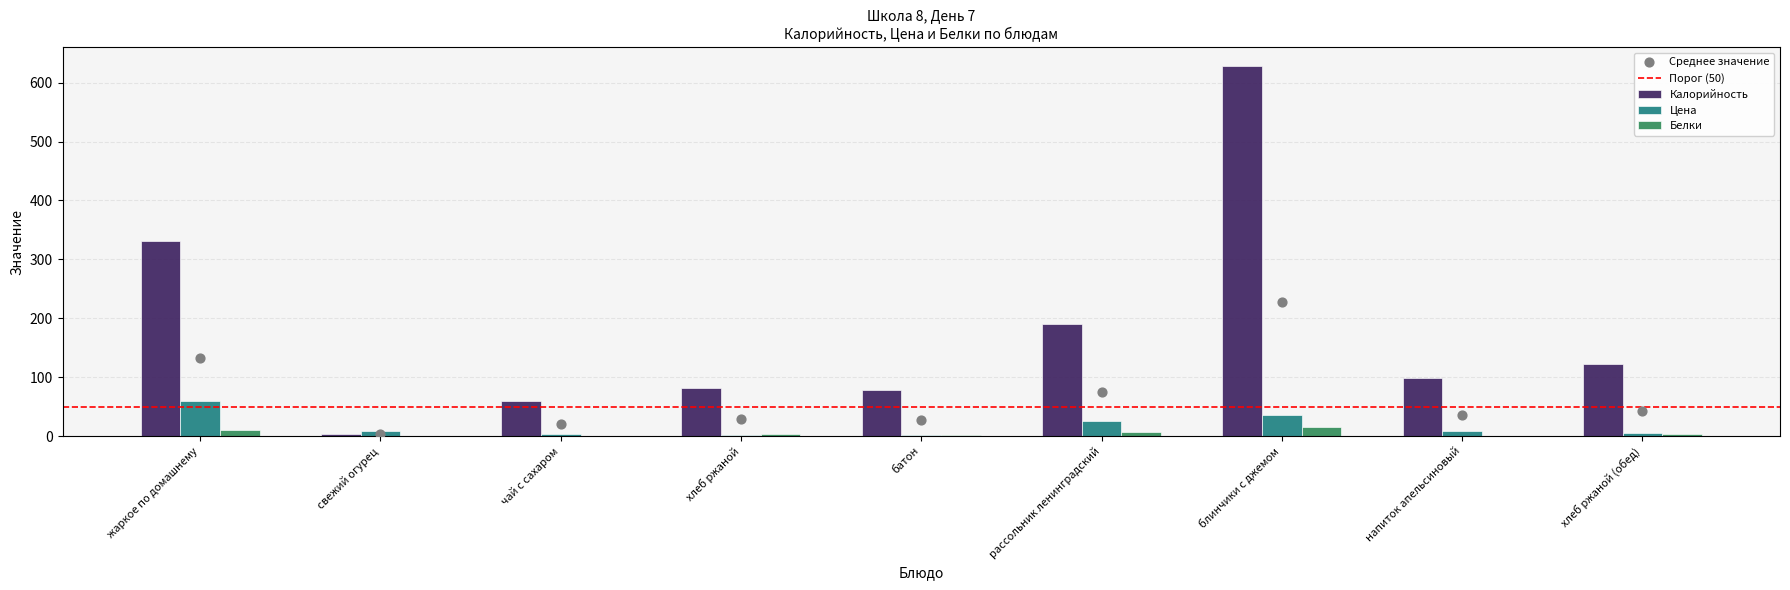

At which category is the sum across all series the highest?

блинчики с джемом